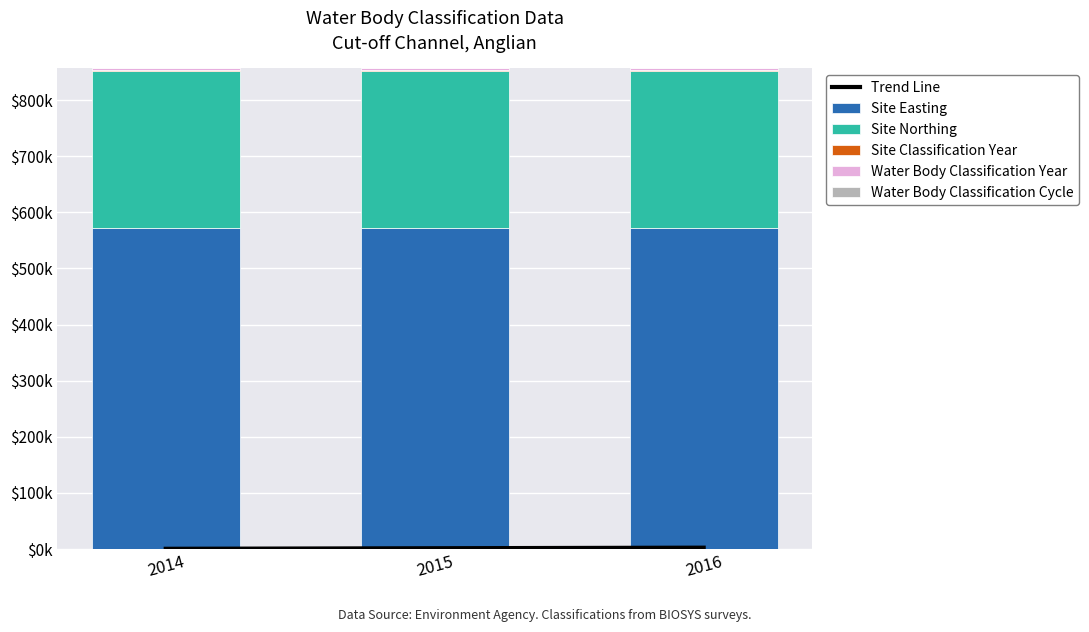

List the labels in order of Site Northing value, largest first.

2014, 2015, 2016